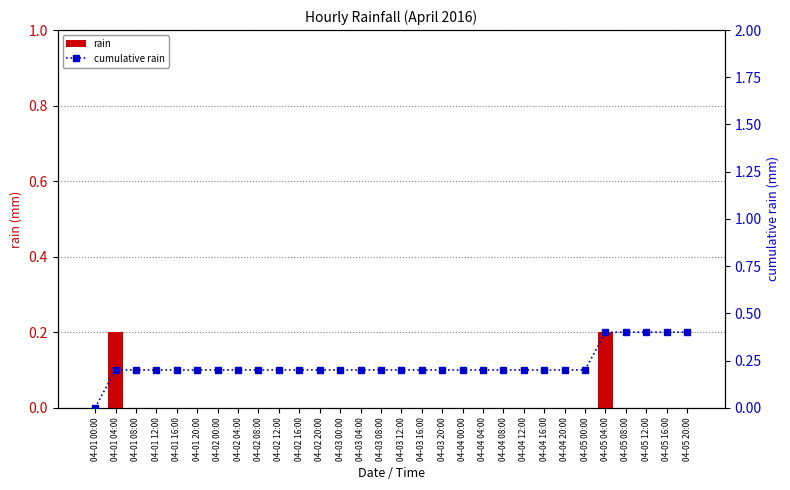

List the labels in order of rain value, largest first.

04-01 04:00, 04-05 04:00, 04-01 00:00, 04-01 08:00, 04-01 12:00, 04-01 16:00, 04-01 20:00, 04-02 00:00, 04-02 04:00, 04-02 08:00, 04-02 12:00, 04-02 16:00, 04-02 20:00, 04-03 00:00, 04-03 04:00, 04-03 08:00, 04-03 12:00, 04-03 16:00, 04-03 20:00, 04-04 00:00, 04-04 04:00, 04-04 08:00, 04-04 12:00, 04-04 16:00, 04-04 20:00, 04-05 00:00, 04-05 08:00, 04-05 12:00, 04-05 16:00, 04-05 20:00